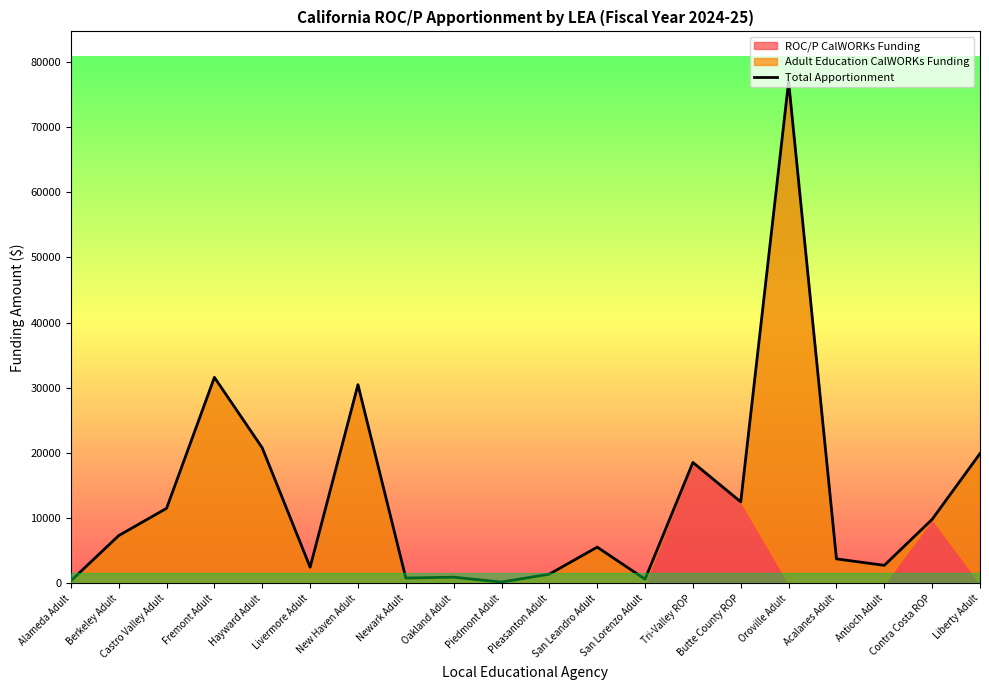

What is the average value?

12924